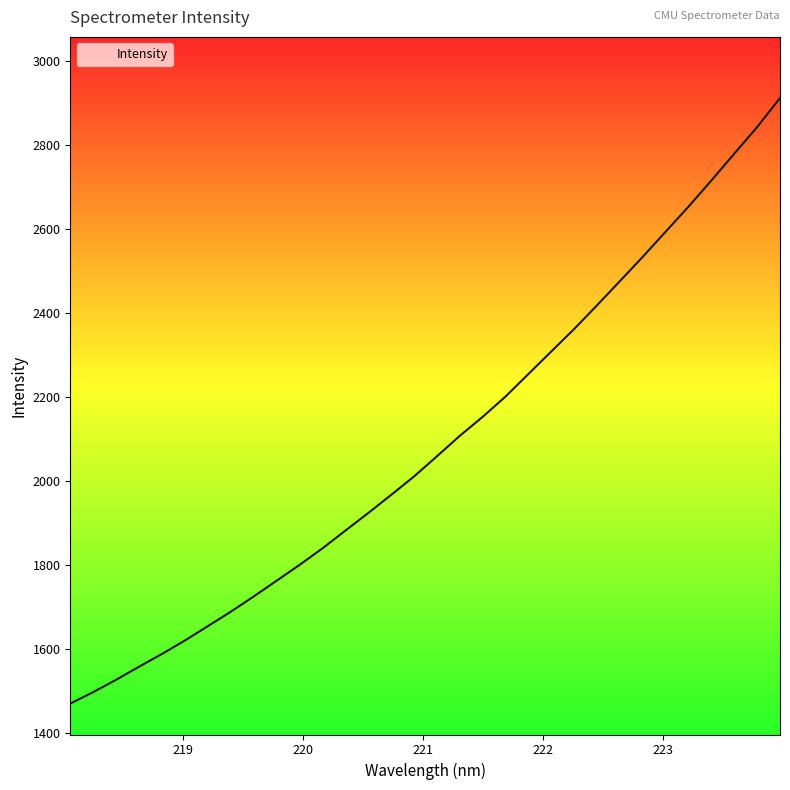

What is the difference between the maximum and minimum values?

1441.7